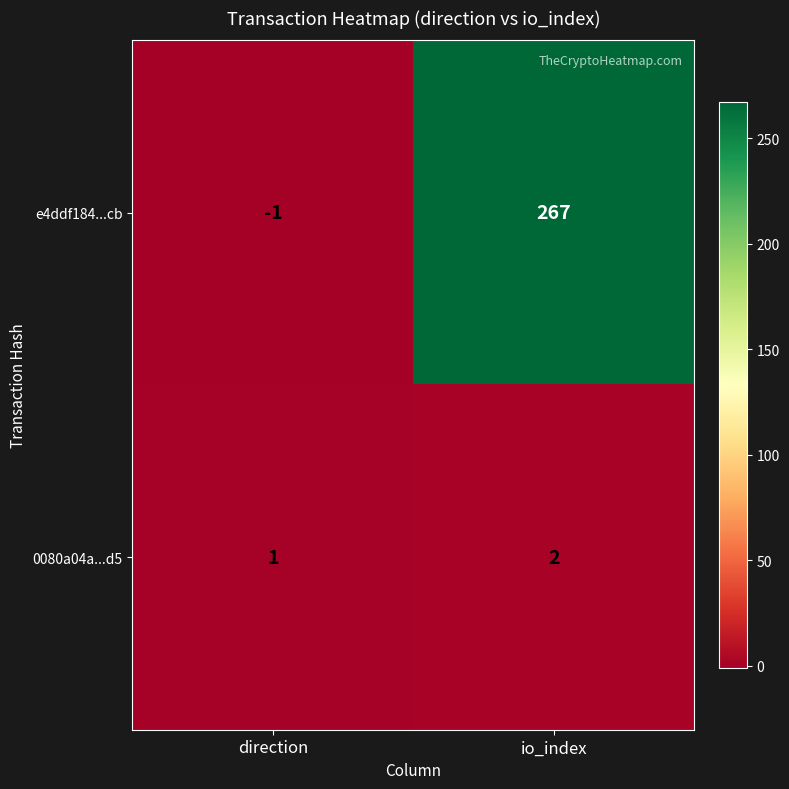

Rank the series by their average value, from lowest to highest.

0080a04a...d5, e4ddf184...cb